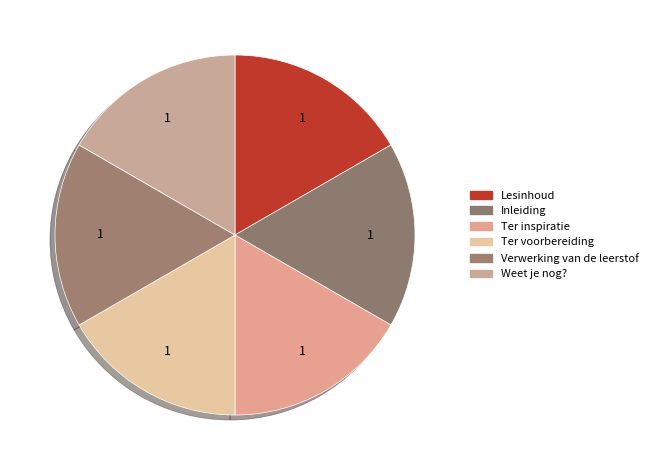

How many slices are in this pie chart?

6